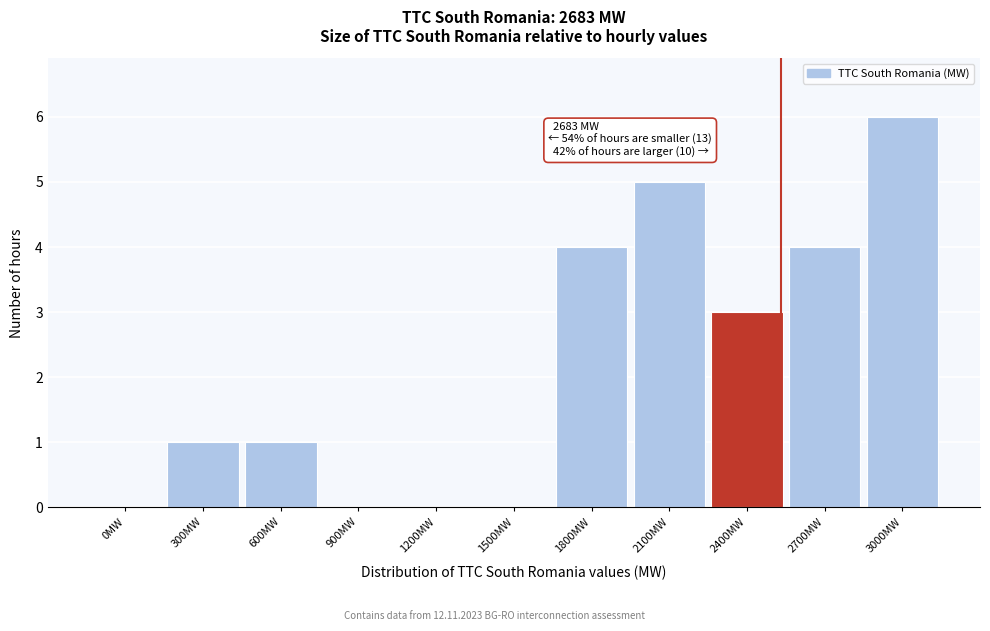

Reading right to left, what are all the values shown in this chart?

3000MW=6	2700MW=4	2400MW=3	2100MW=5	1800MW=4	1500MW=0	1200MW=0	900MW=0	600MW=1	300MW=1	0MW=0